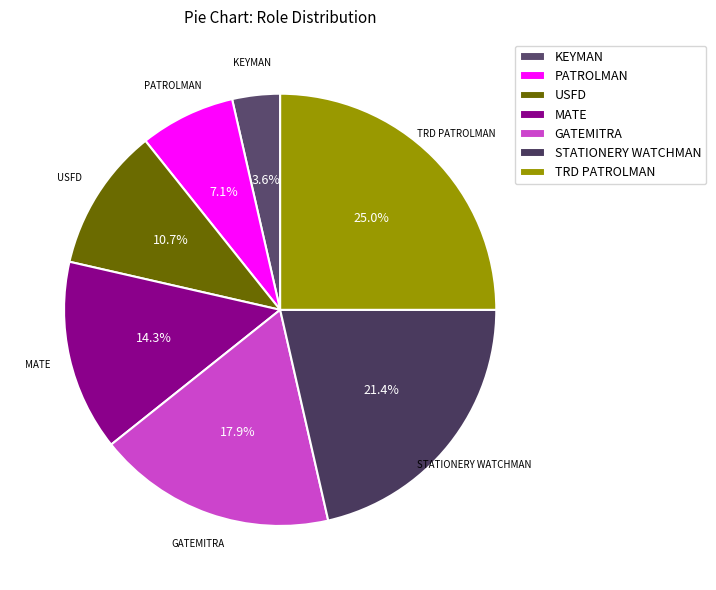

What percentage is NOT represented by MATE?

85.7%